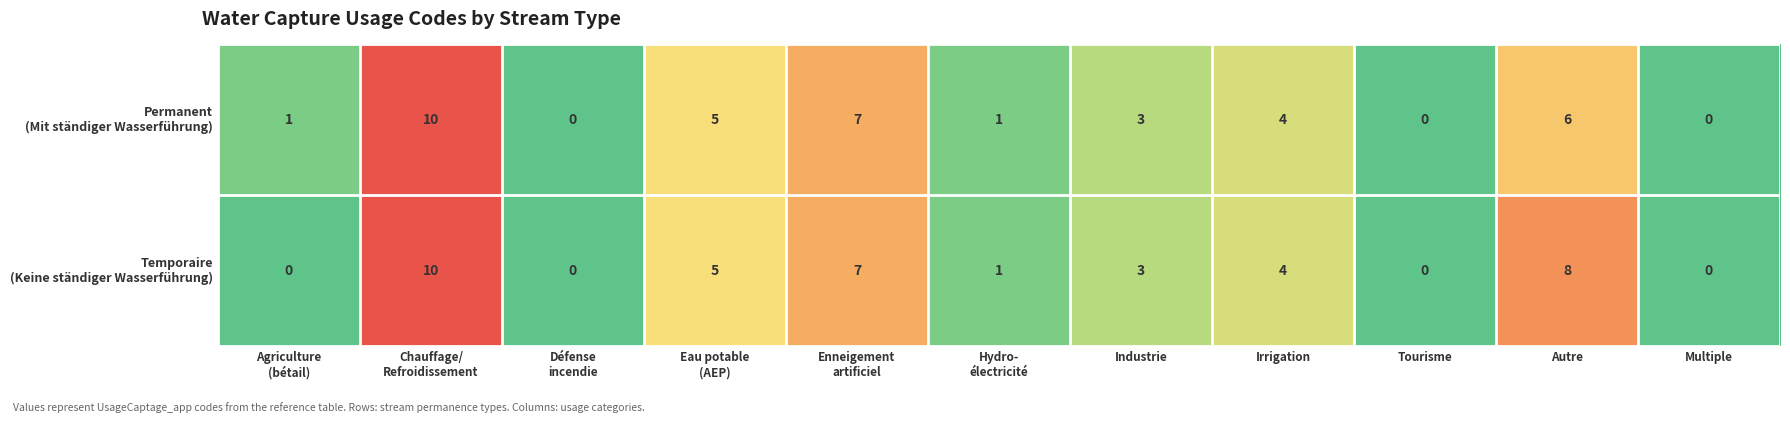

What is the total value across all series at Industrie?

6